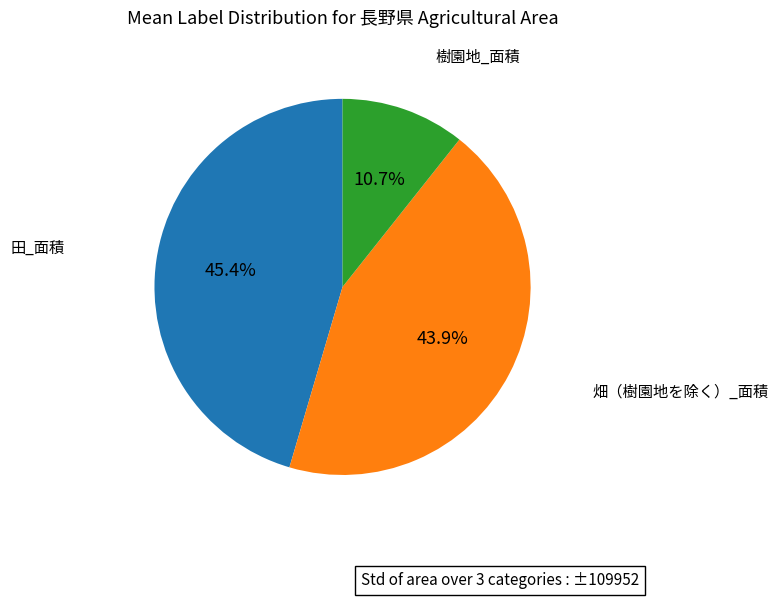

What percentage is the 田_面積 slice, to the nearest percent?

45%